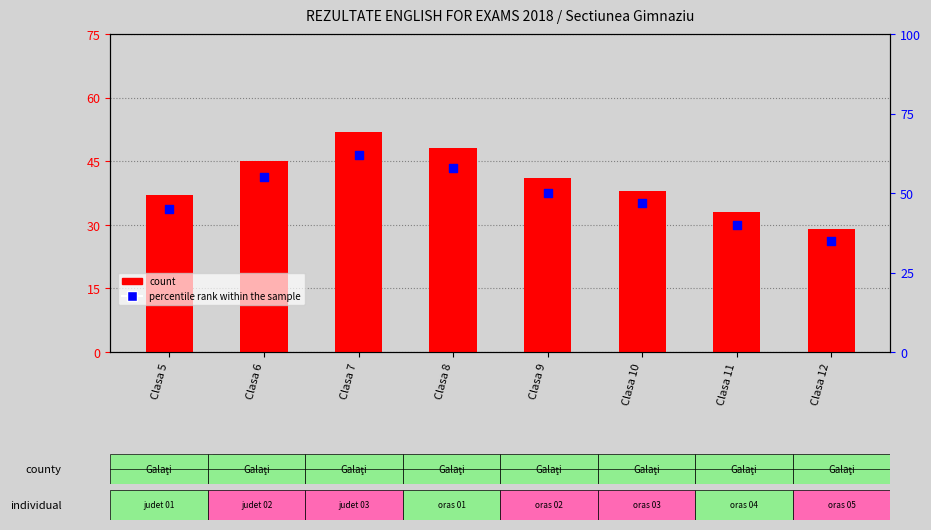

What are all the series names shown in the legend?

count, percentile rank within the sample